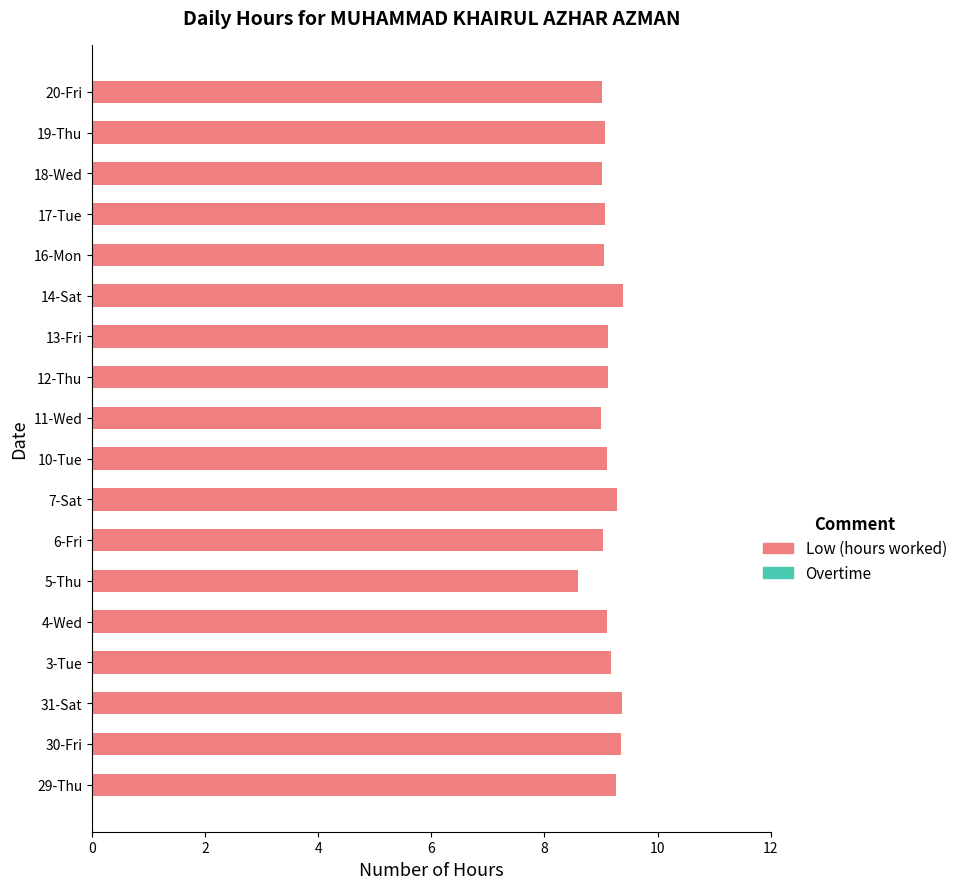

What is the maximum value shown in the chart?

9.4